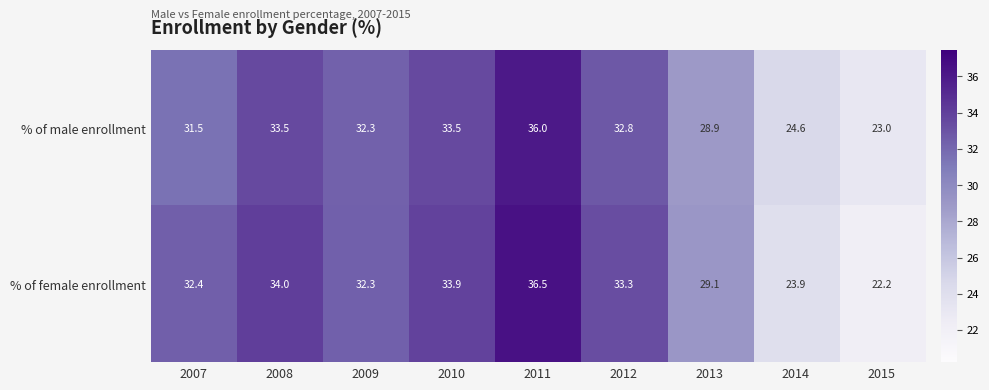

Reading right to left, what are all the values shown in this chart?

% of male enrollment: 23.0	24.6	28.9	32.8	36.0	33.5	32.3	33.5	31.5
% of female enrollment: 22.2	23.9	29.1	33.3	36.5	33.9	32.3	34.0	32.4